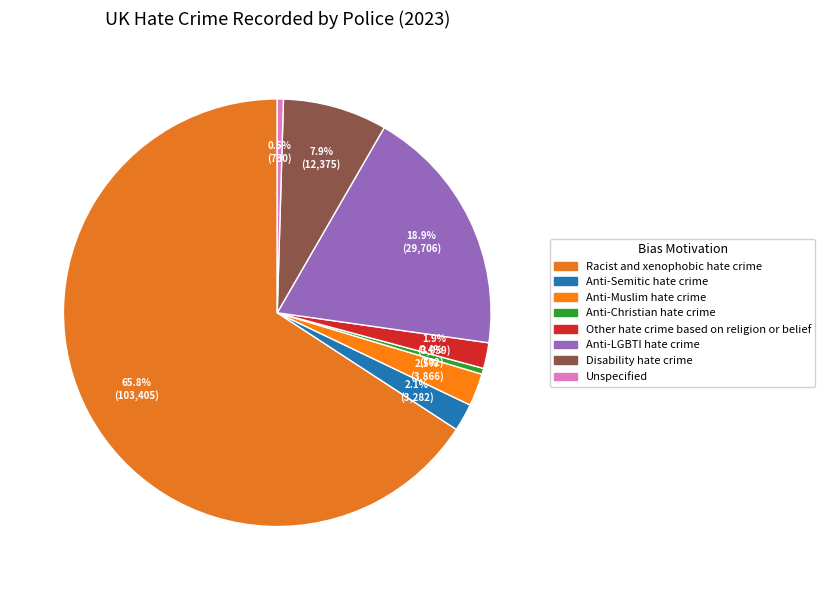

What is the total percentage of Anti-Christian hate crime and Disability hate crime?

8.3%